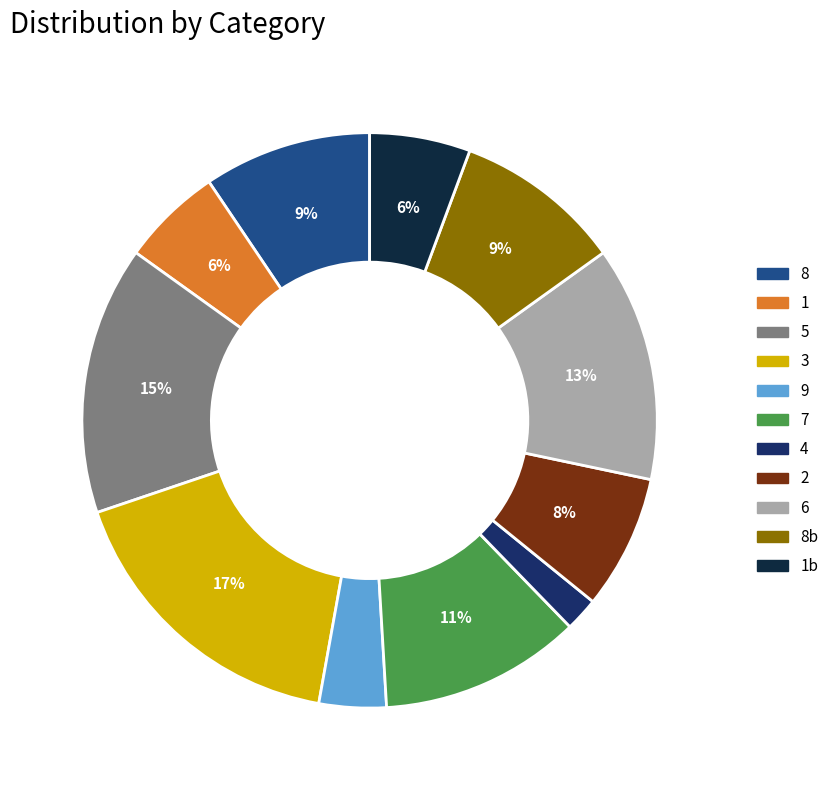

To the nearest percent, what is the difference between the largest and smallest slice percentages?

15%